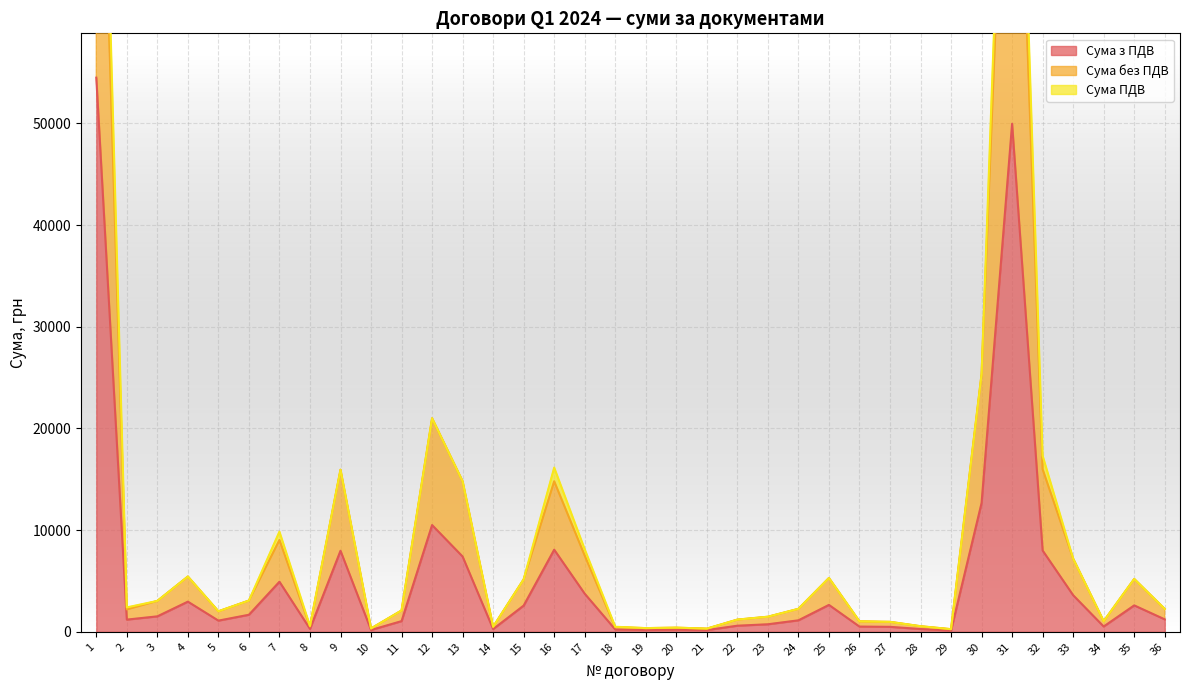

What is the highest value of the Сума з ПДВ series?

54500.0